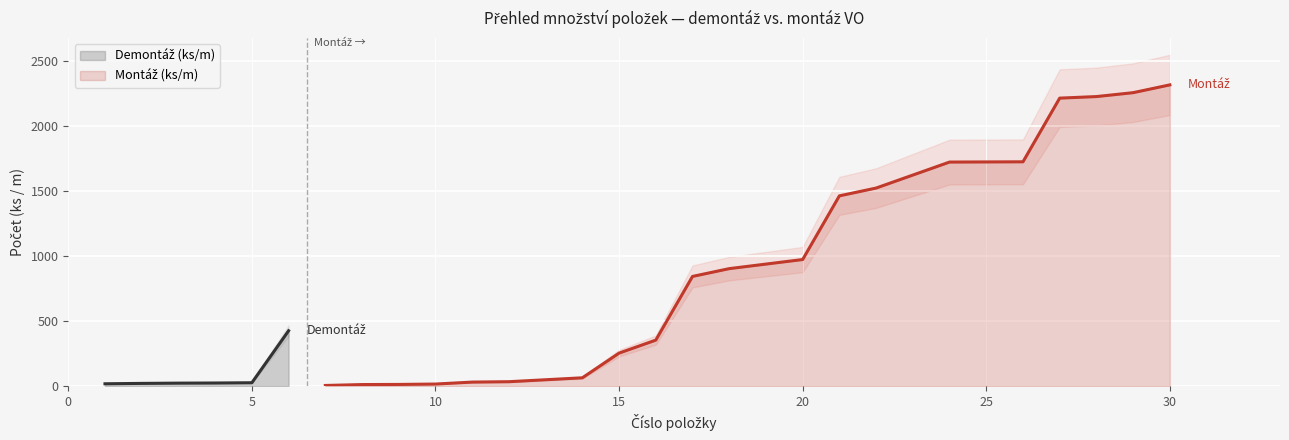

True or false: the data shows 17 at 0.

True